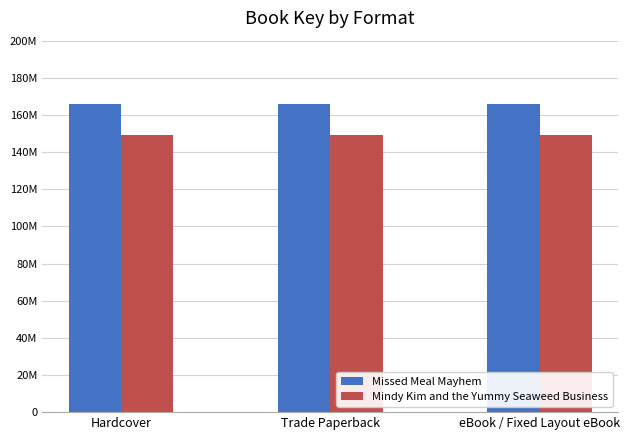

What are all the series names shown in the legend?

Missed Meal Mayhem, Mindy Kim and the Yummy Seaweed Business